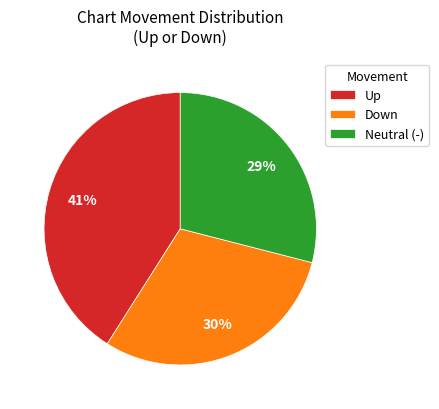

Combined, do Down and Up account for over 50%?

Yes